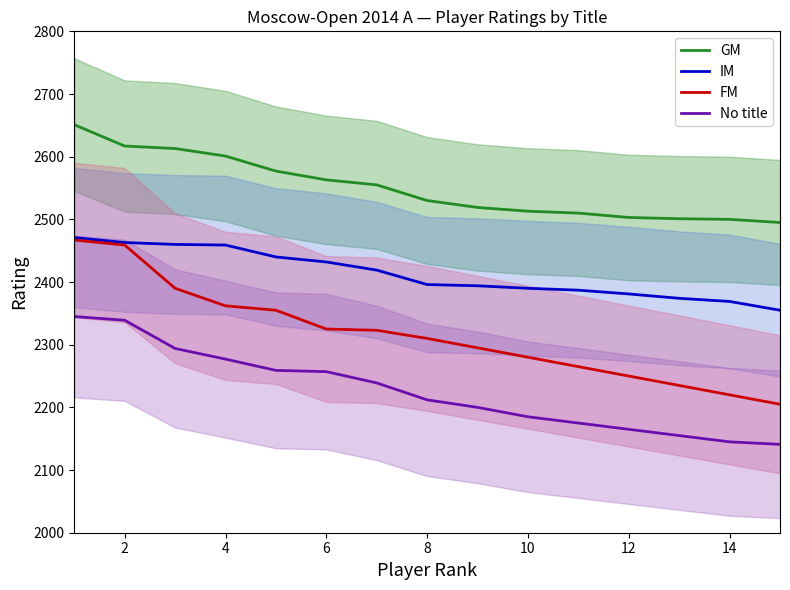

What is the lowest value of the IM series?

2355